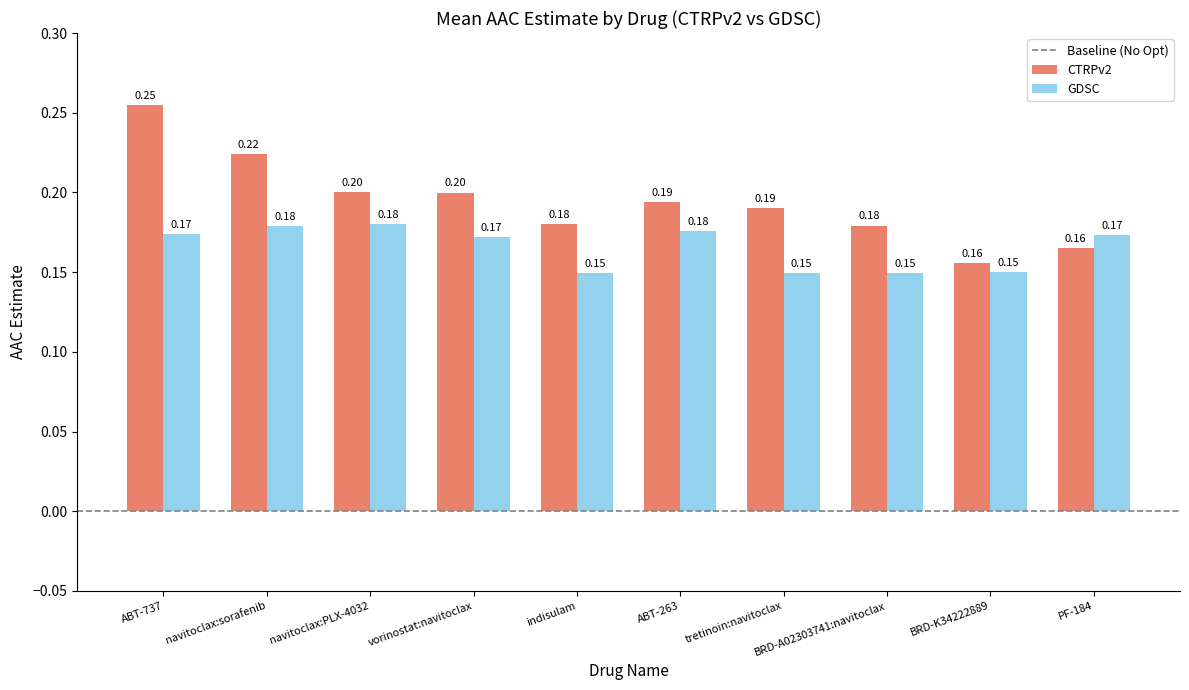

Which series has the largest total across all categories?

CTRPv2